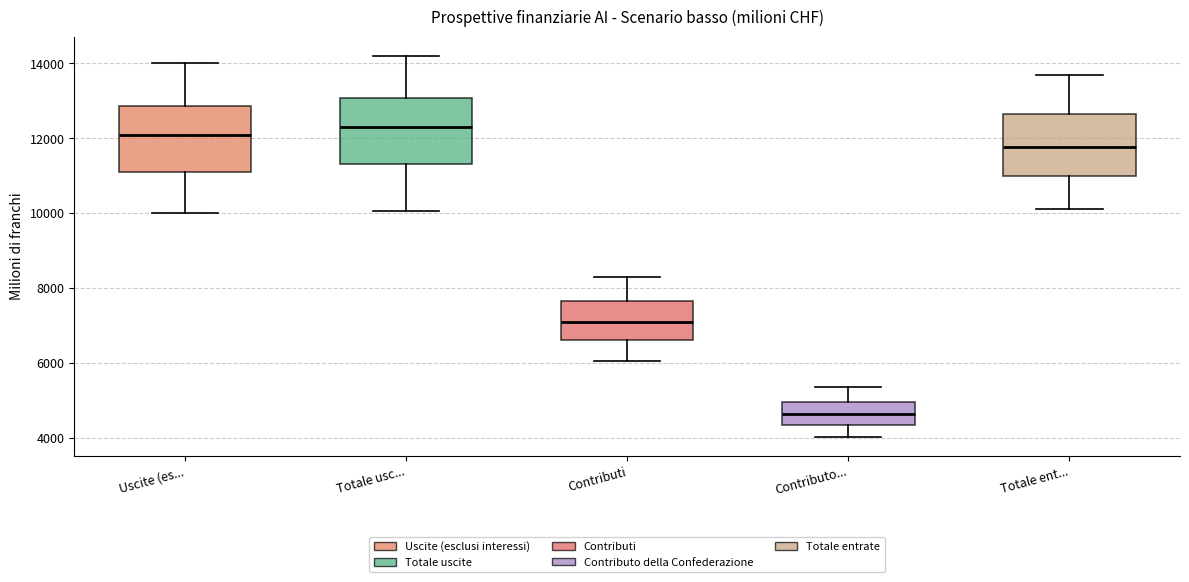

Which box has the lowest median line?

Contributo...